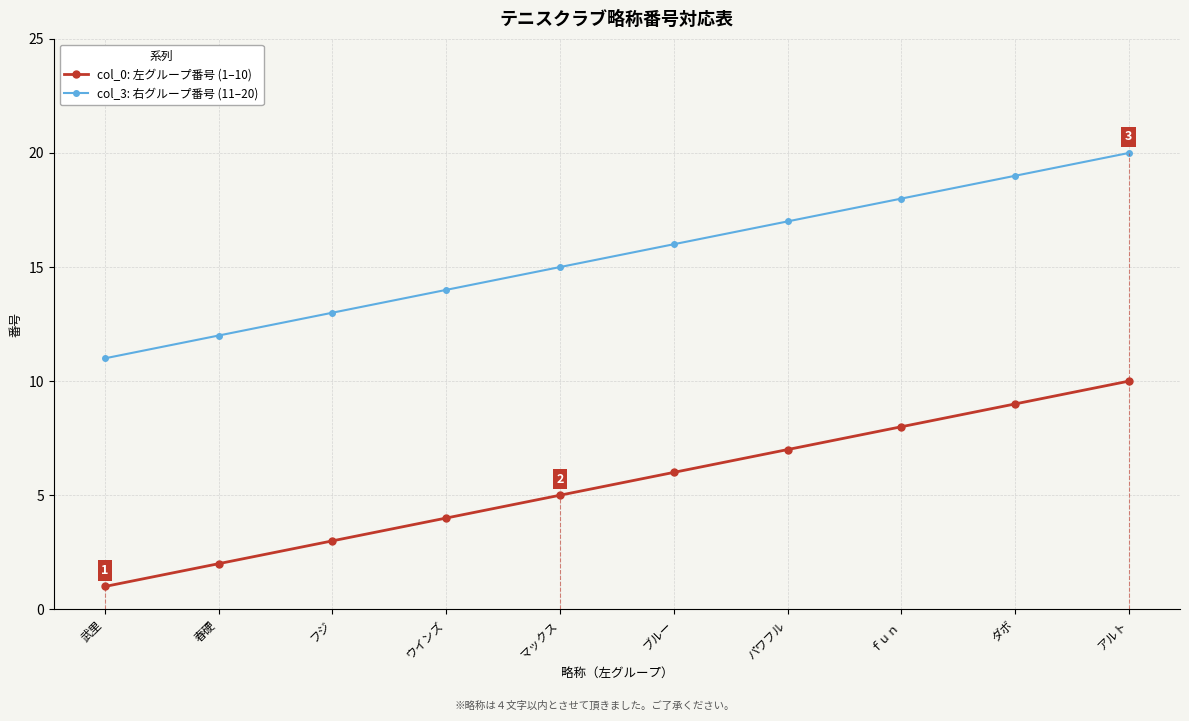

True or false: col_3: 右グループ番号 (11–20) has more than 2 points higher than both neighbors.

False